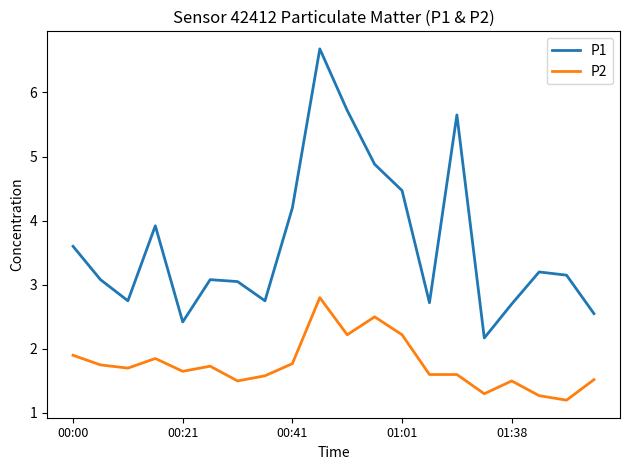

Which series has the largest total across all categories?

P1